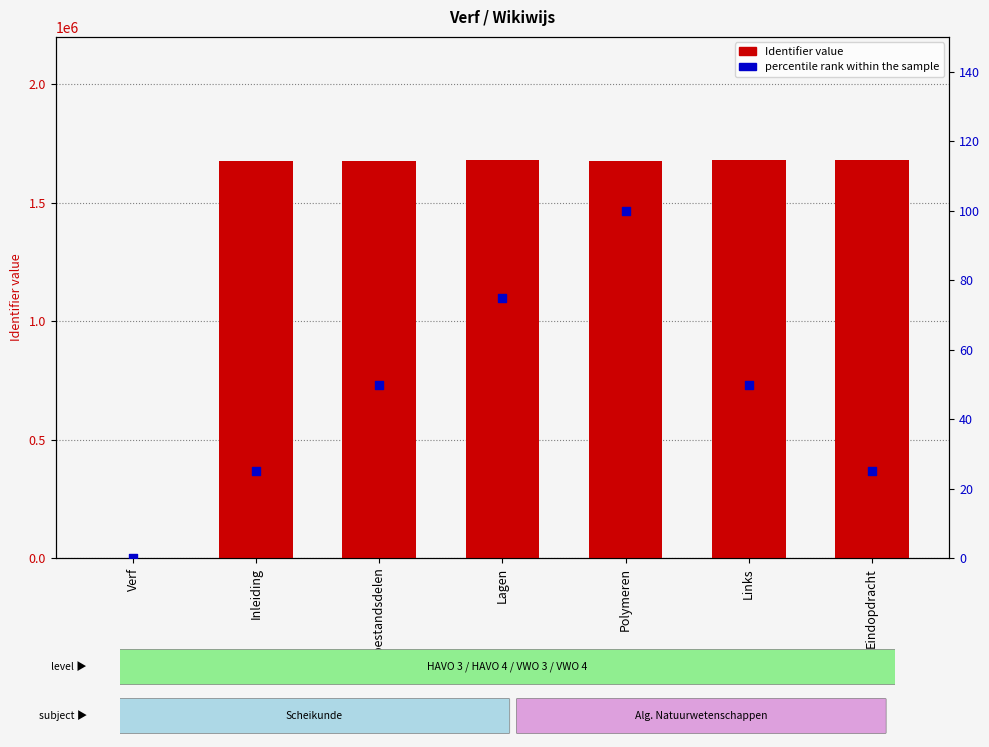

What is the total value across all series at Links?

1680474